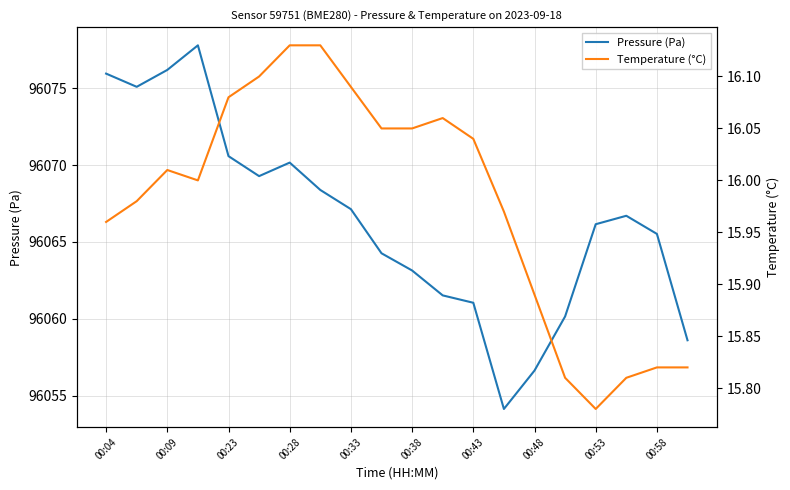

What is the maximum value for Pressure (Pa)?

96077.8